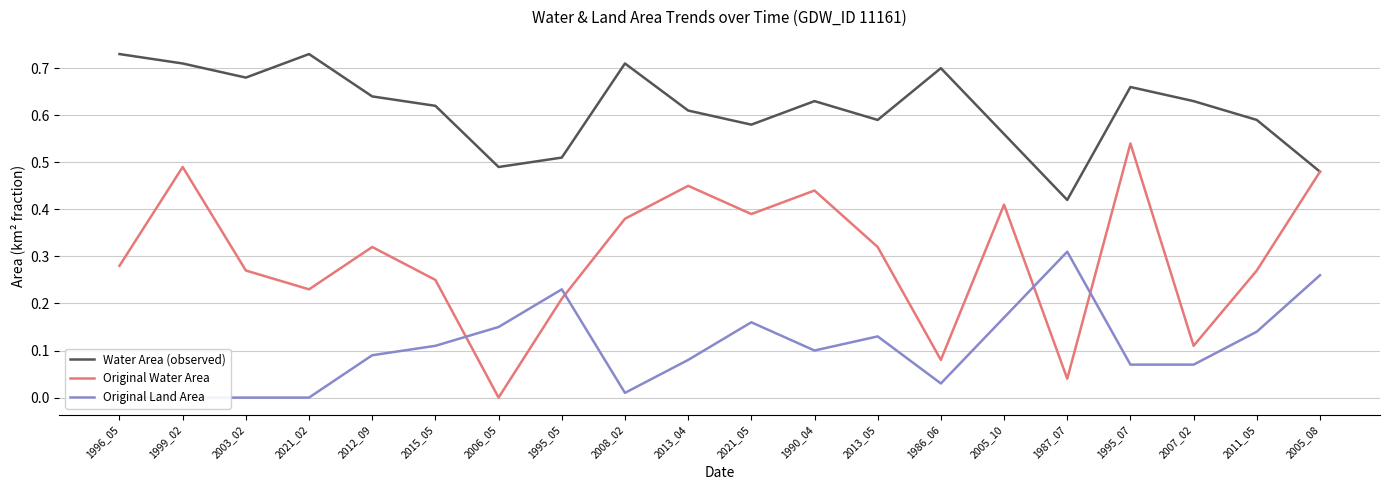

What is the total value across all series at 2003_02?

1.0